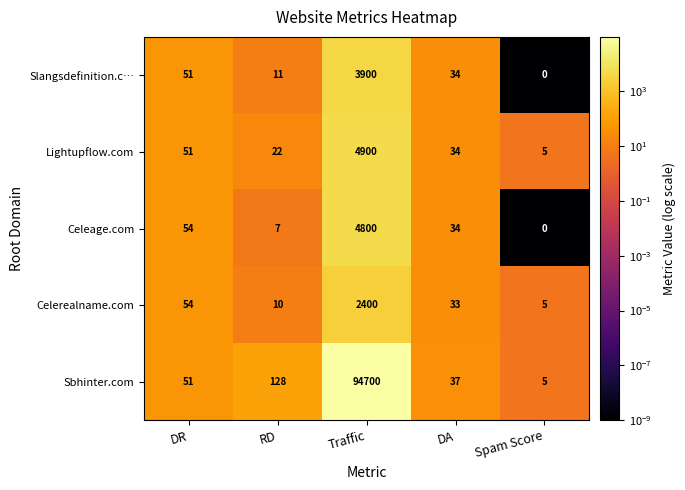

What is the sum of all Lightupflow.com values?

5012